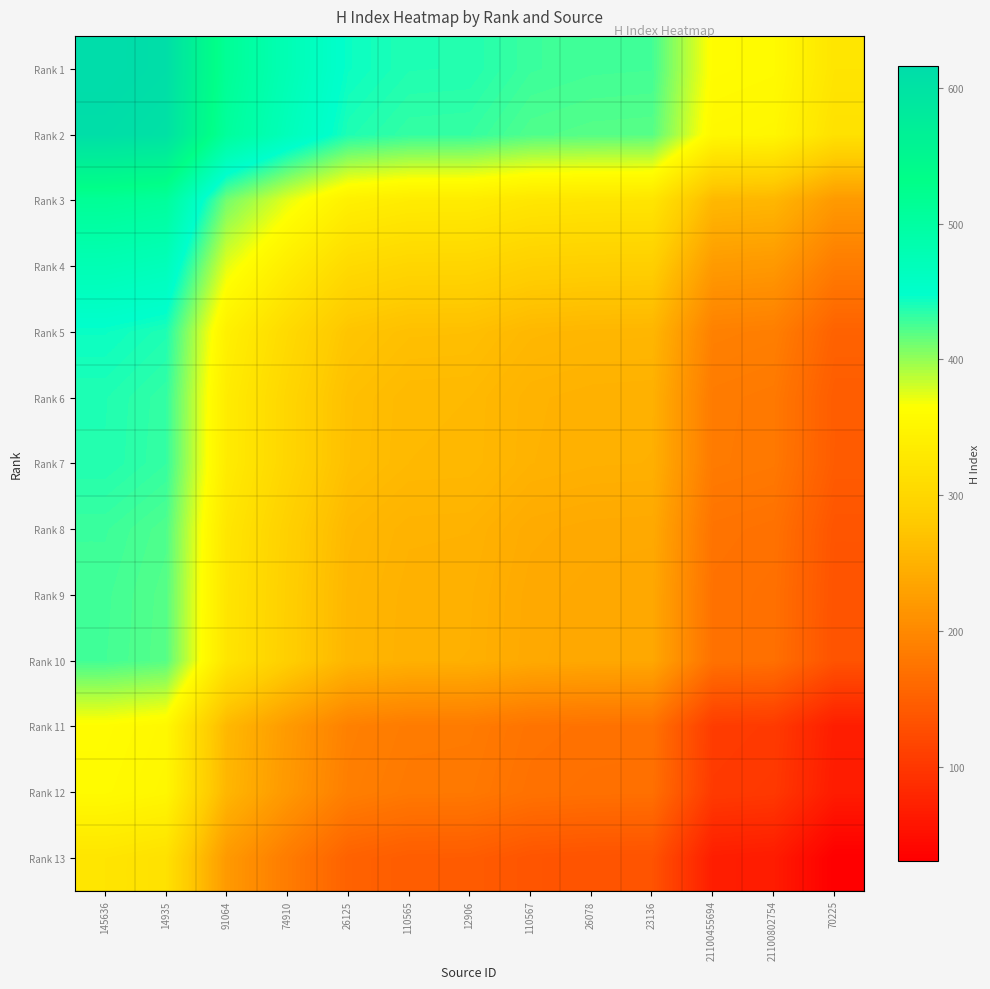

Which series has the largest total across all categories?

Rank 1